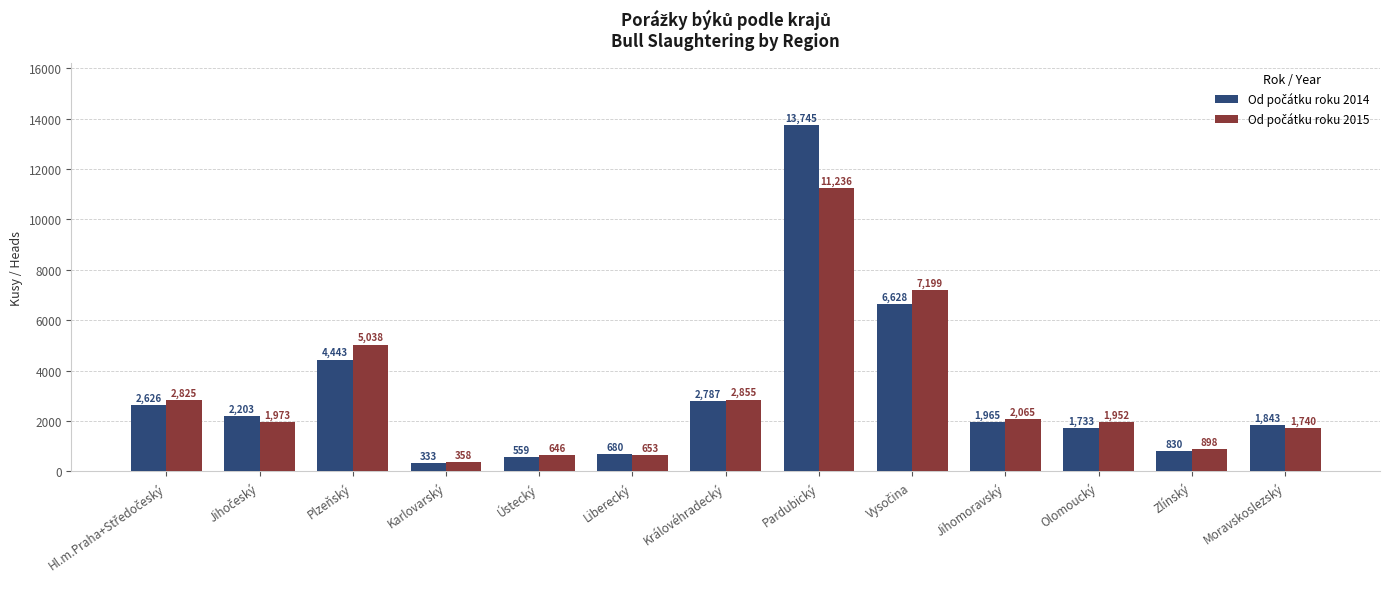

Which label corresponds to the largest value in the chart?

Pardubický